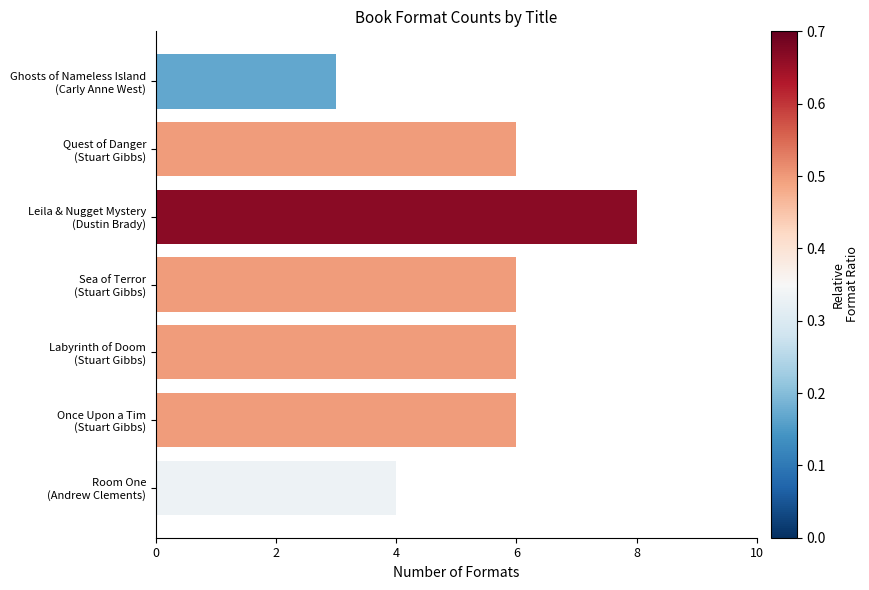

What is the difference between the second highest and minimum values?

3